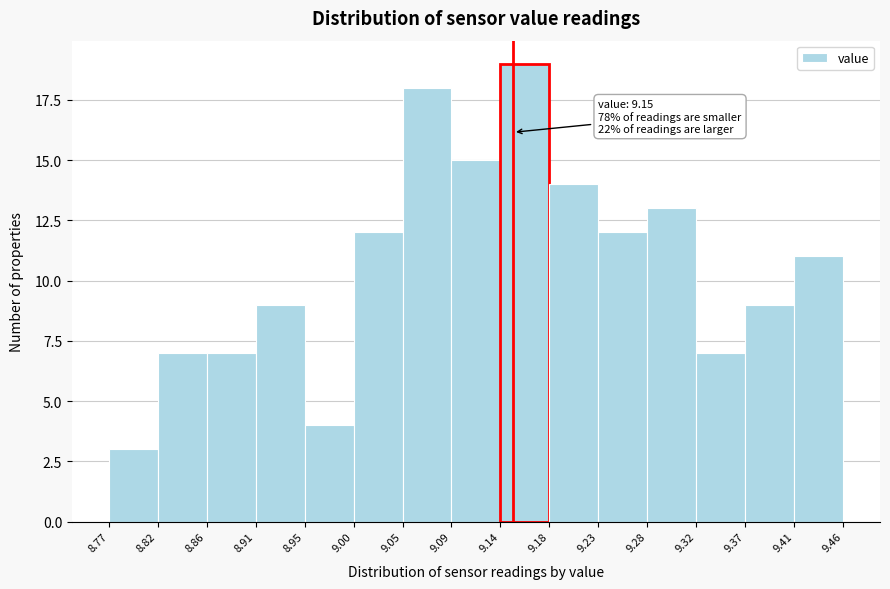

Which range on the x-axis has the tallest bar?

9.14 to 9.18